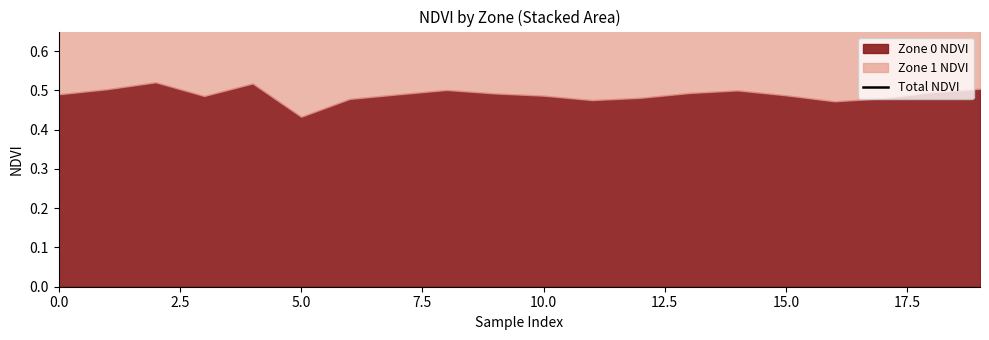

How many interior local peaks (higher than both neighbors) does the data have?

6